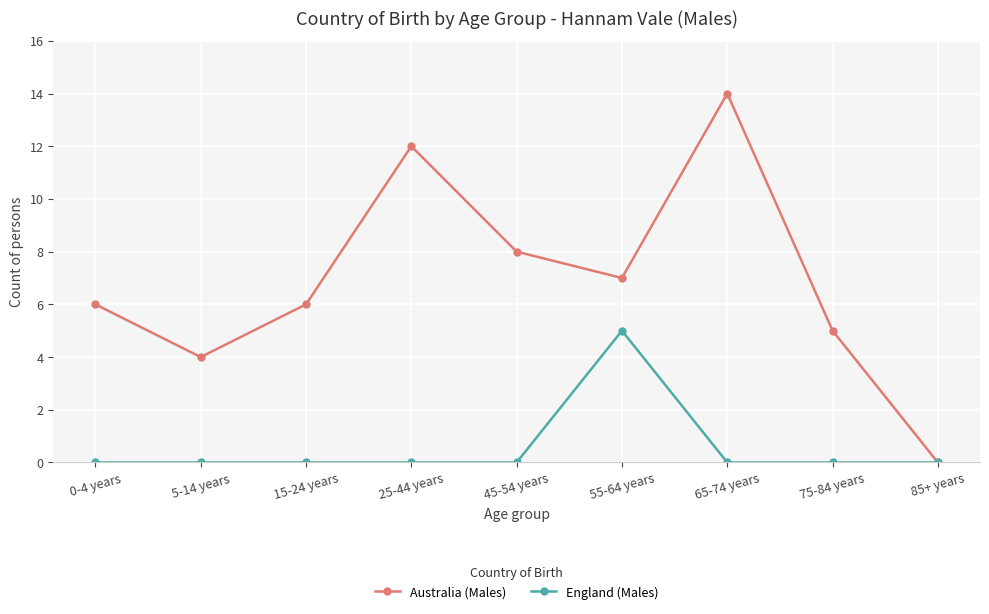

Rank the series by their average value, from highest to lowest.

Australia (Males), England (Males)